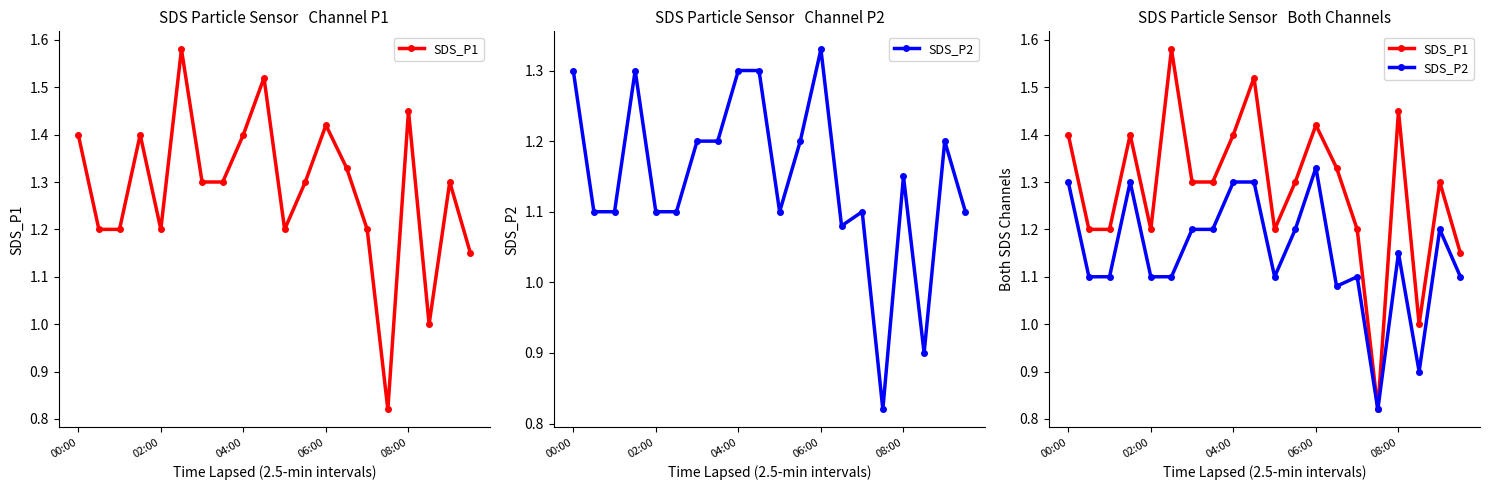

Count the number of categories in the chart.

20